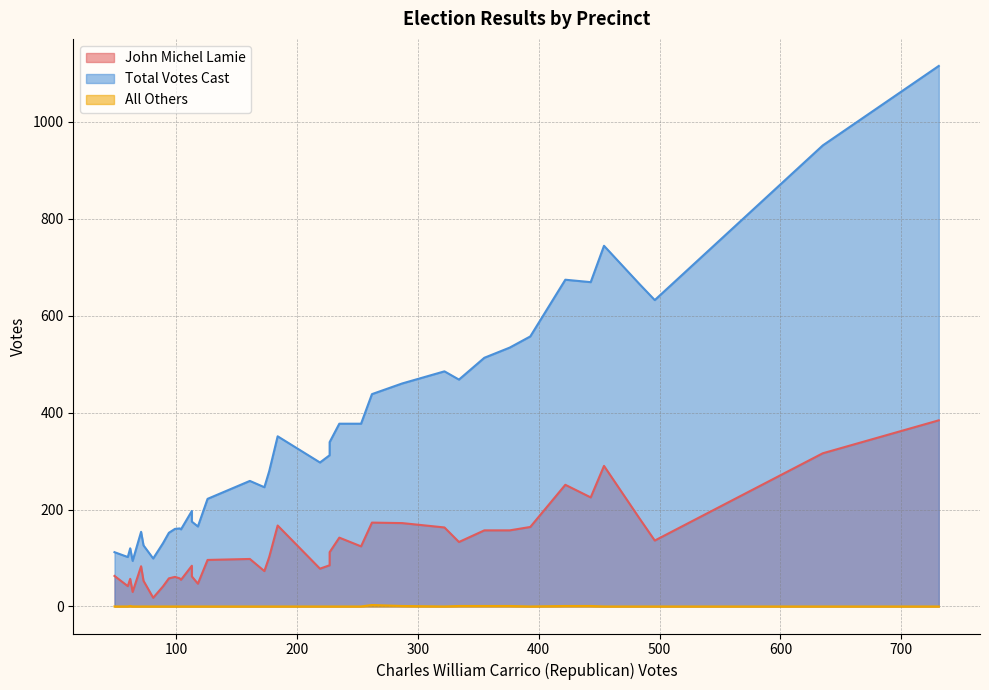

List the series in order of their peak value, lowest first.

All Others, John Michel Lamie, Total Votes Cast